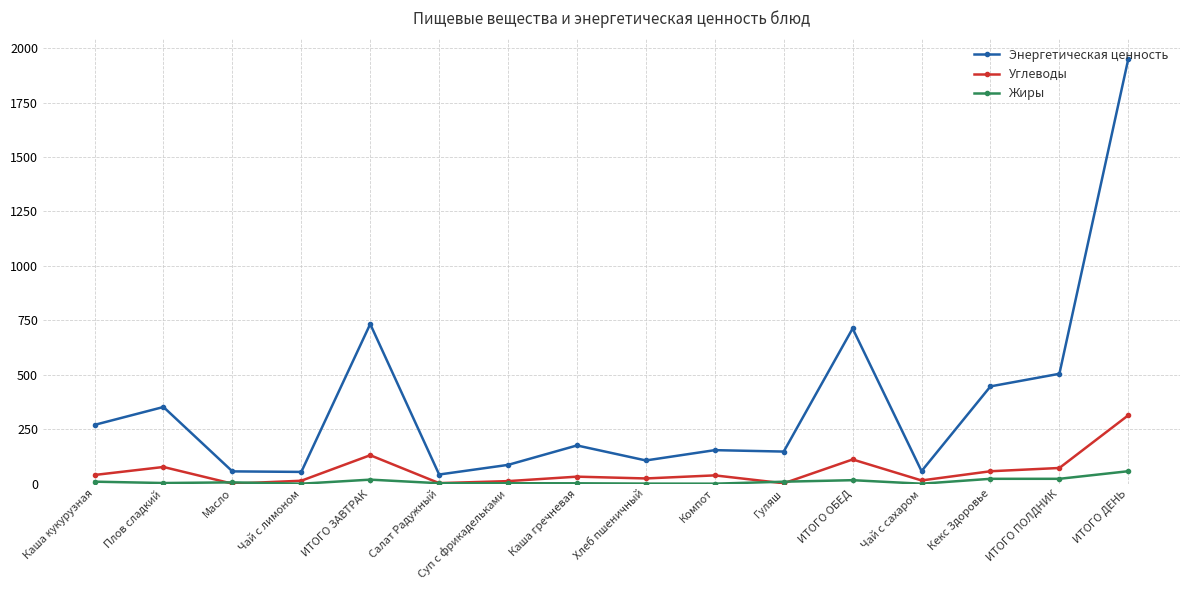

How many lines are shown in the chart?

3